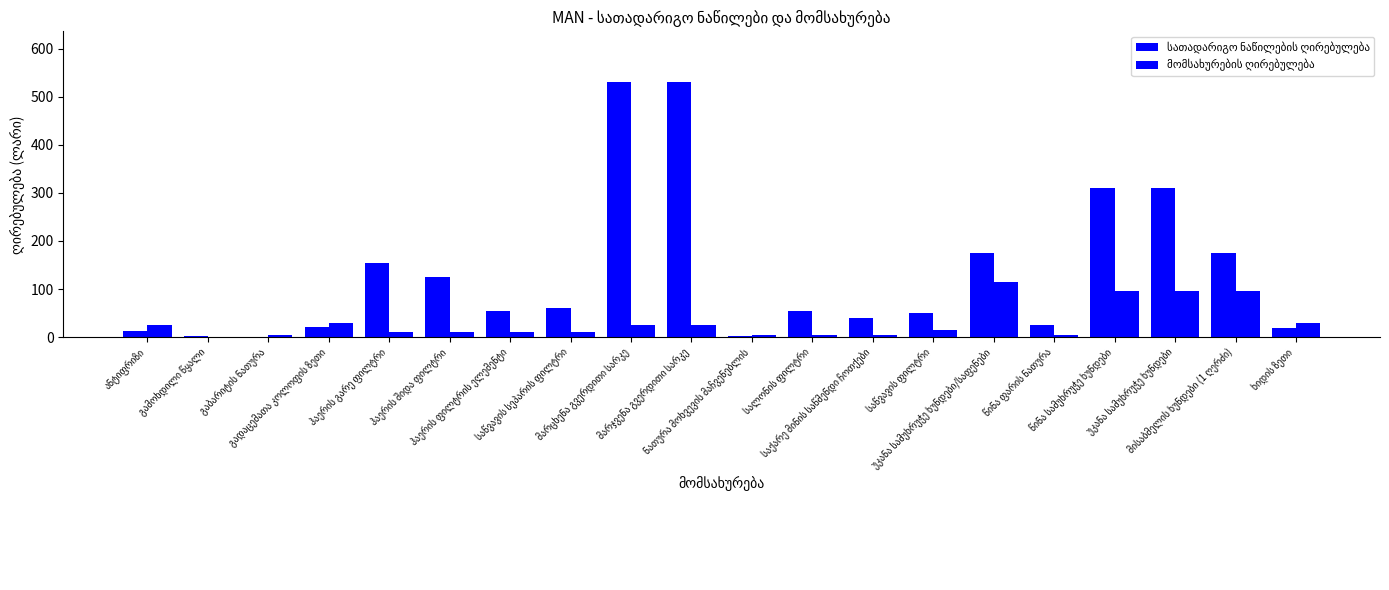

The value of სათადარიგო ნაწილების ღირებულება at ნათურა მოხვევის მაჩვენებლის is 1. True or false?

False